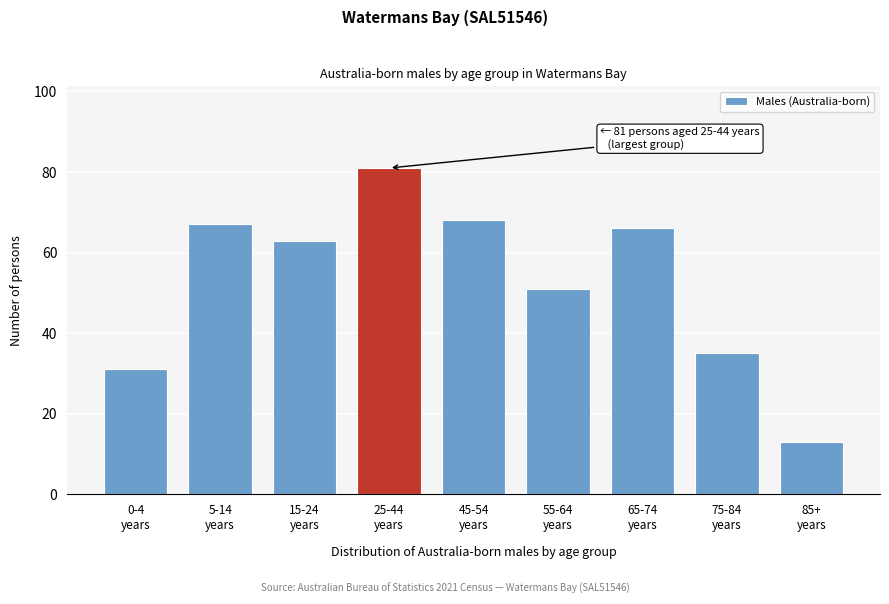

Reading right to left, extract all data points from this chart.

13	35	66	51	68	81	63	67	31